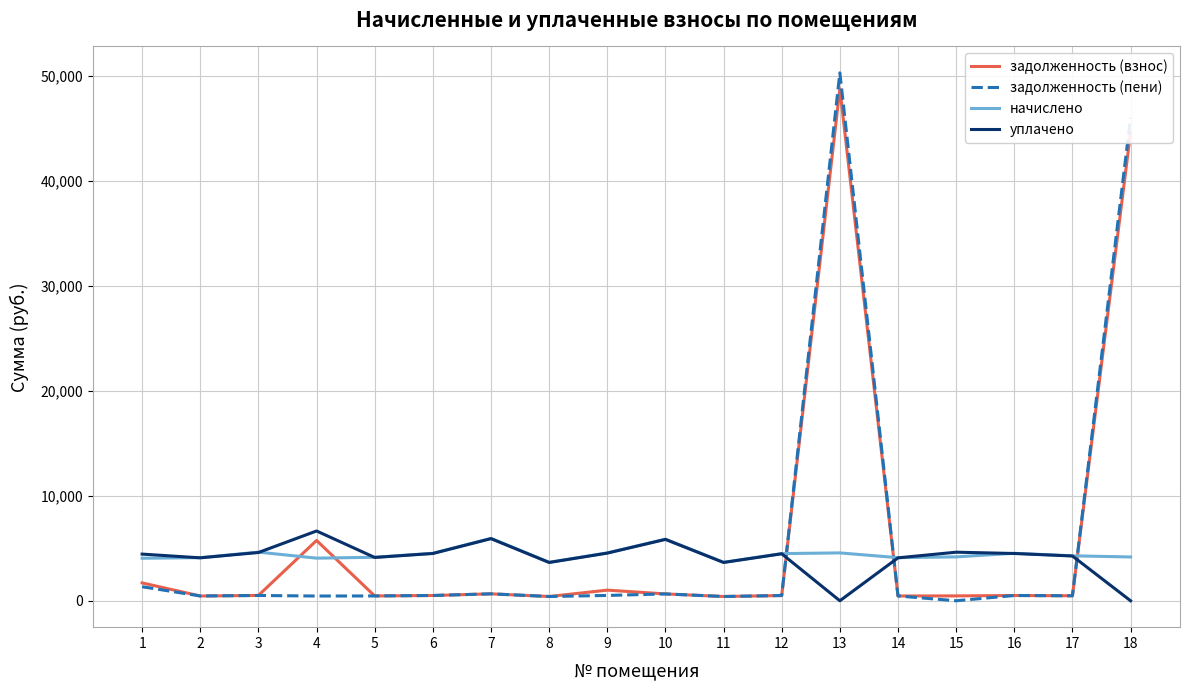

Which series has the largest range (max minus min)?

задолженность (пени)